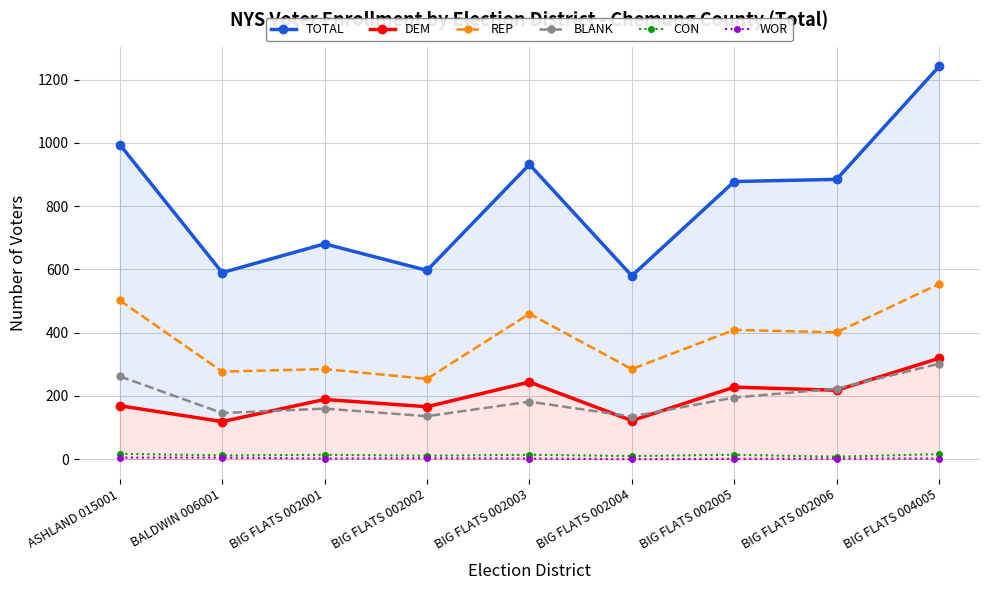

Between BIG FLATS 002002 and BIG FLATS 002006, which series saw the biggest shift?

TOTAL